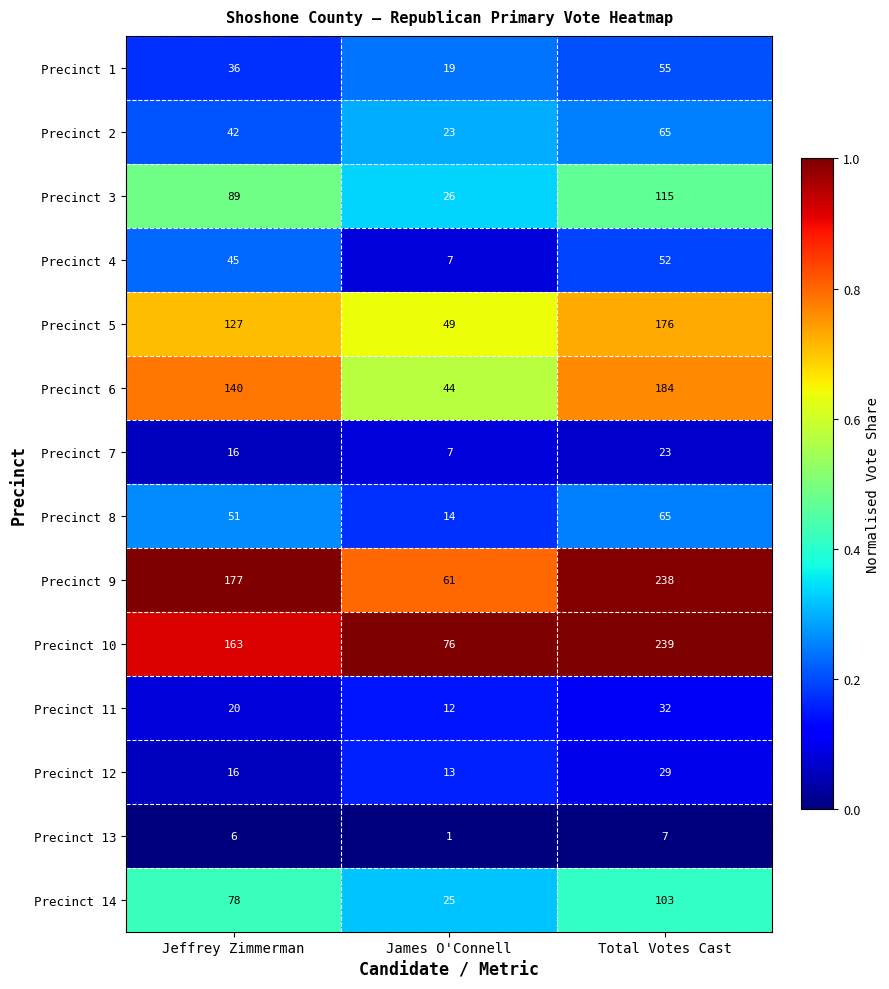

How many data points does each series have?

3